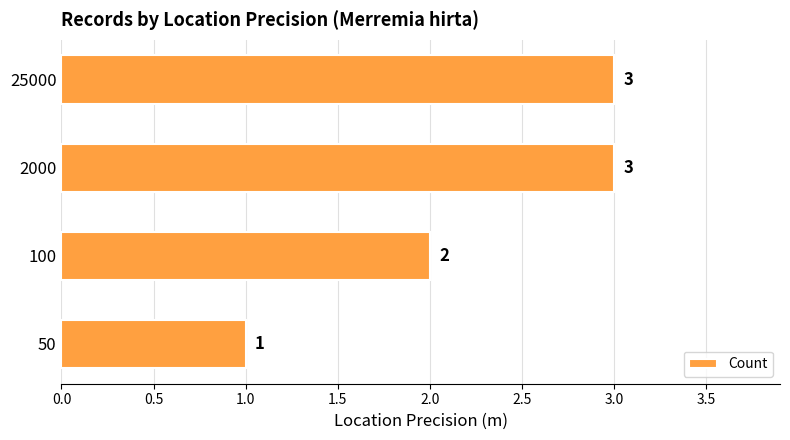

What is the average value?

2